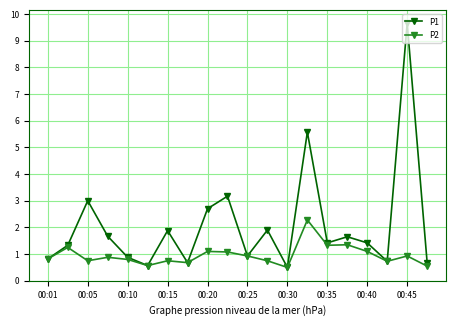

What is the greatest value displayed?

9.7